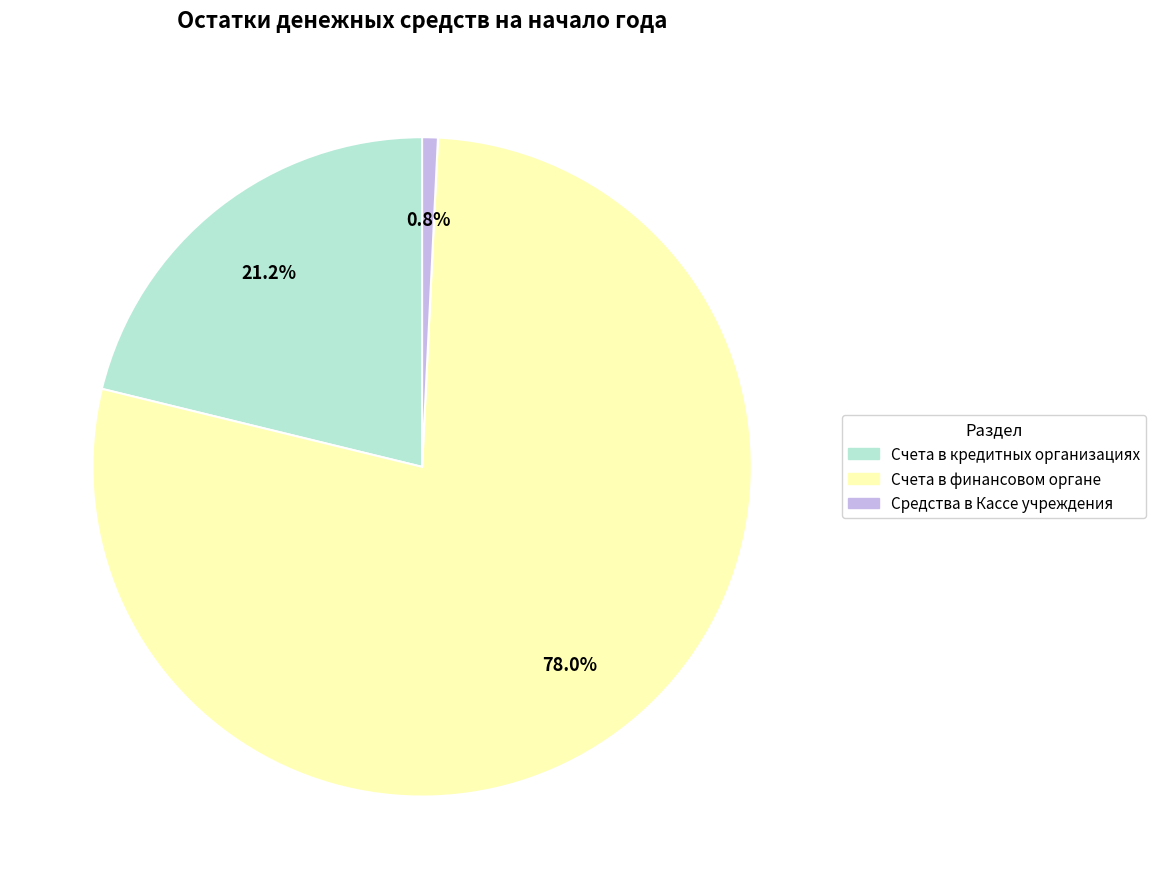

Rank the categories by value from lowest to highest.

Средства в Кассе учреждения, Счета в кредитных организациях, Счета в финансовом органе